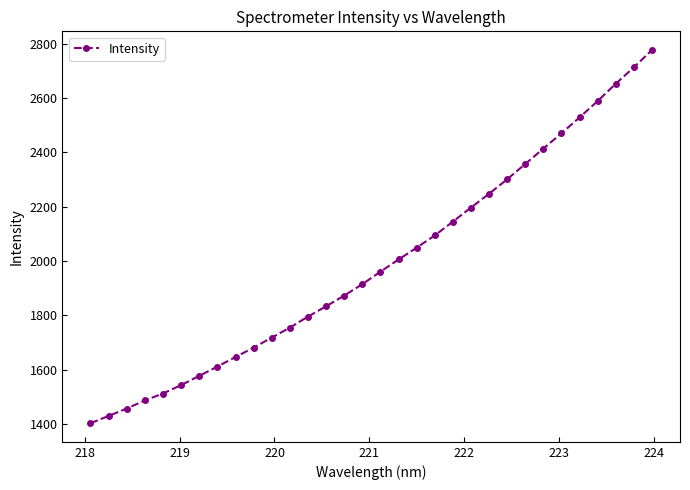

What is the difference between the maximum and minimum values?

1373.1